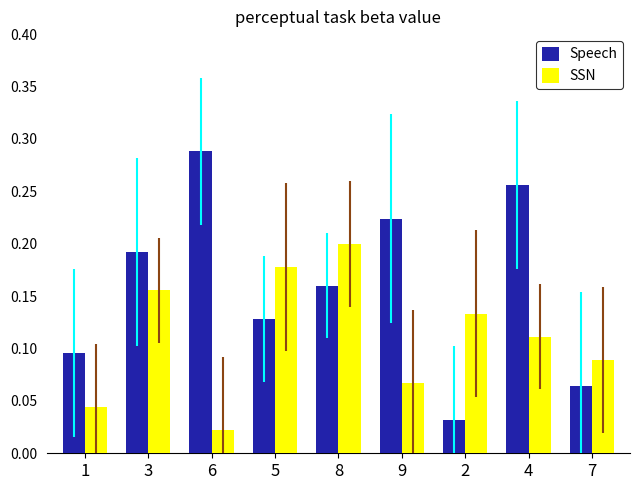

True or false: SSN has a value of 0.3 at 5.

False